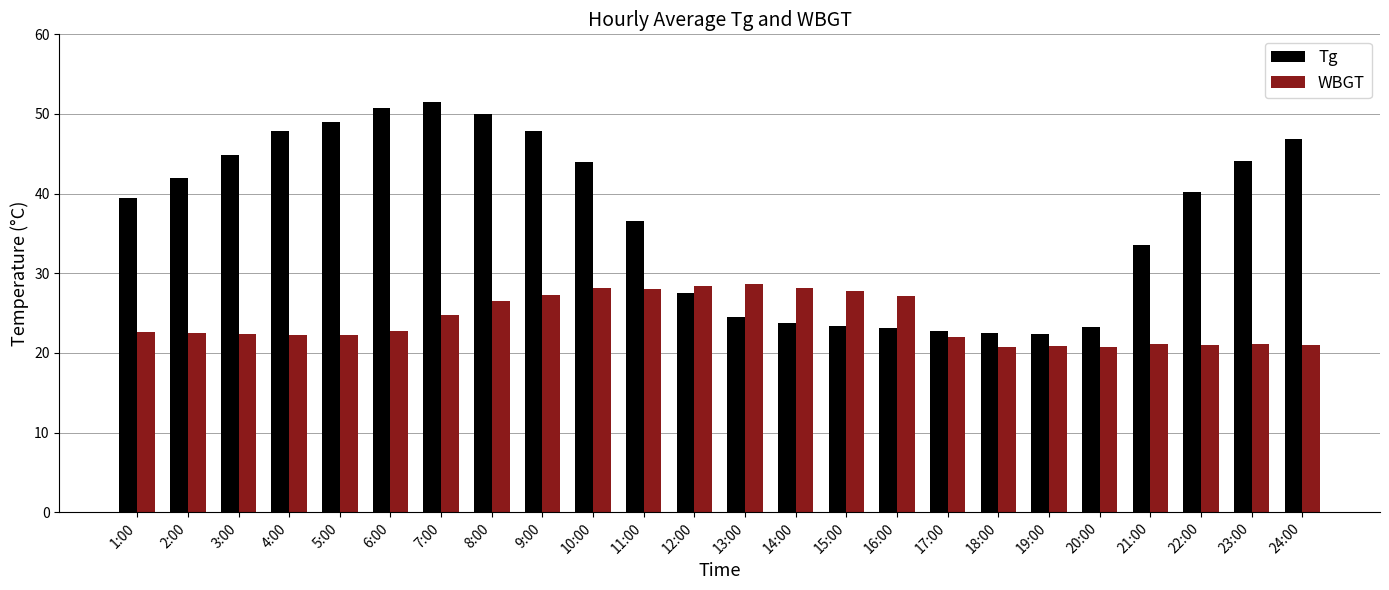

Which series has the largest total across all categories?

Tg